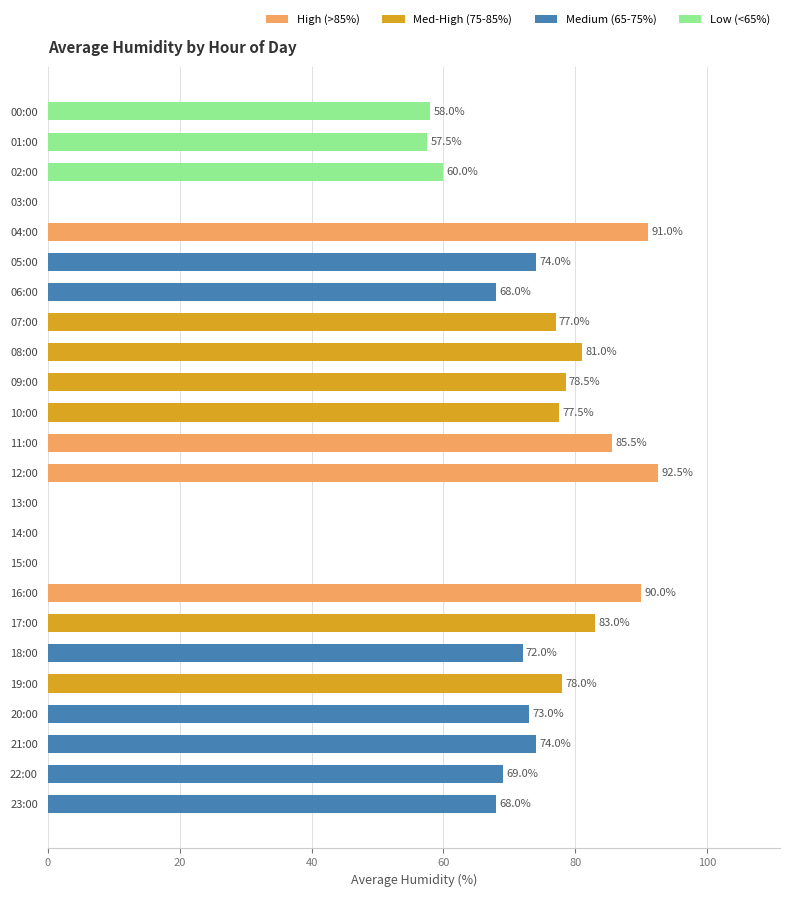

What is the maximum value shown in the chart?

92.5